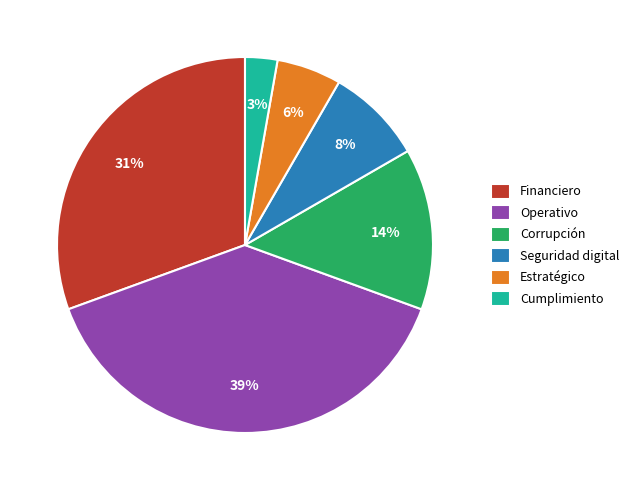

How many slices are in this pie chart?

6